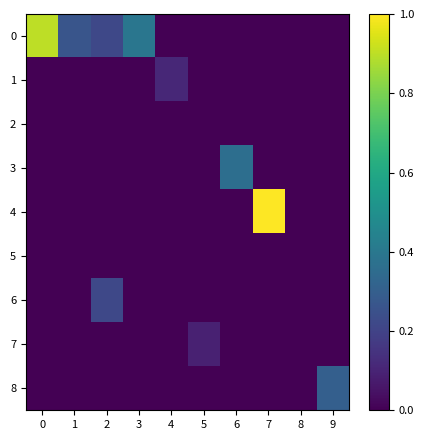

Which series has the widest spread of values?

4